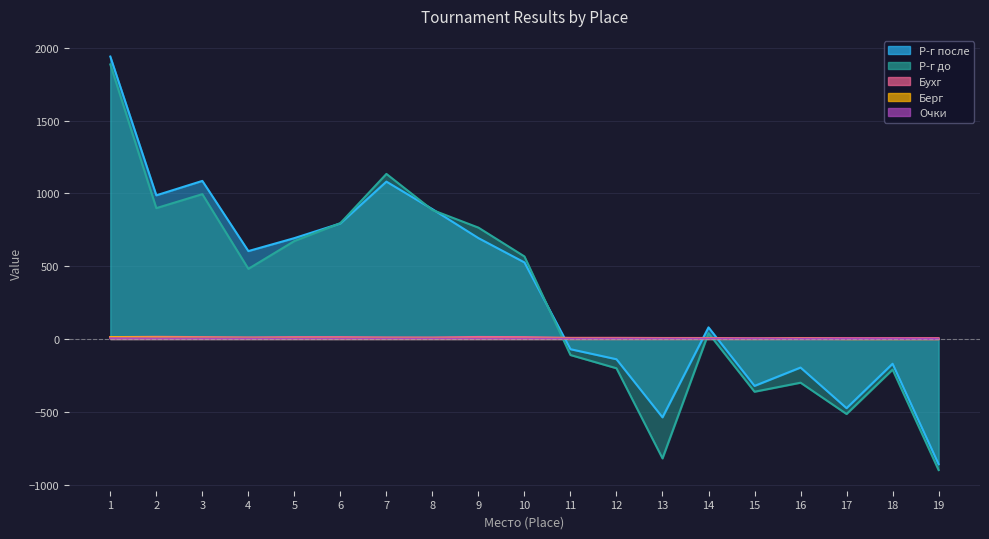

How many data points in Очки are above 2?

8